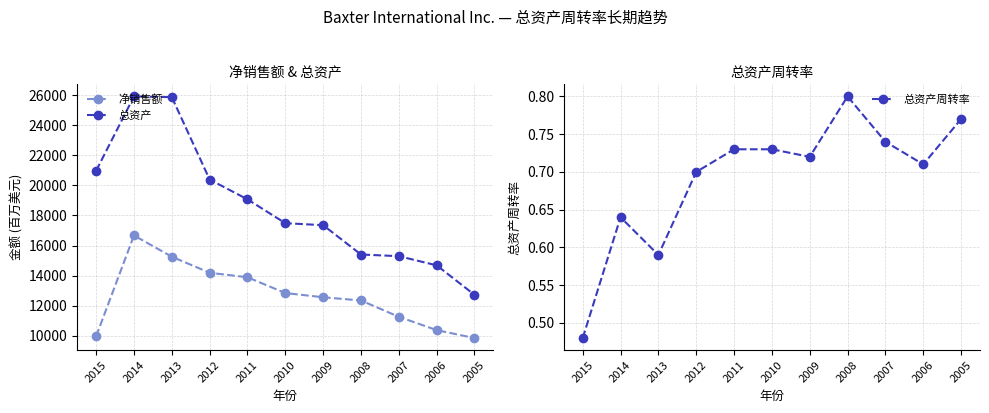

Which has a higher value, 2012 or 2010?

2012